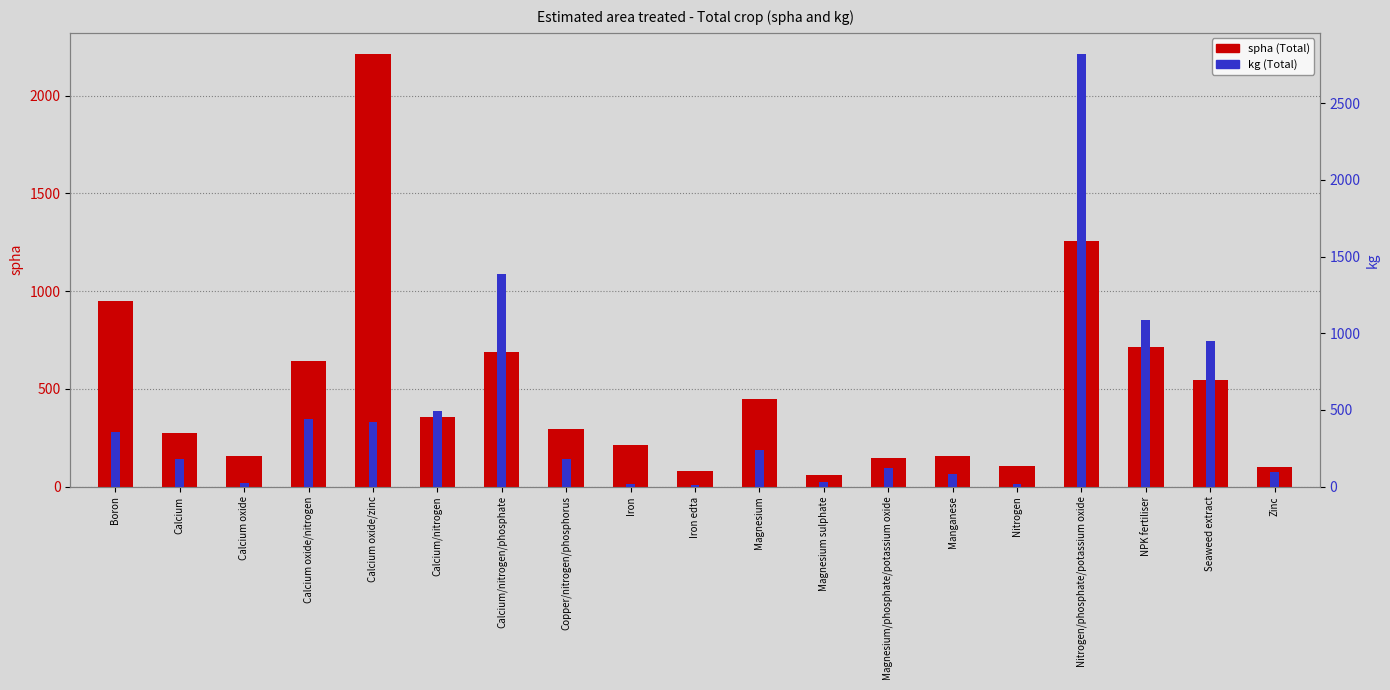

The spha (Total) series shows 1329.6 at Boron. True or false?

False